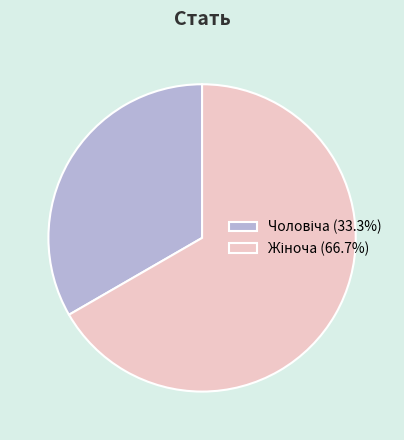

Is there a majority slice in this chart?

Yes